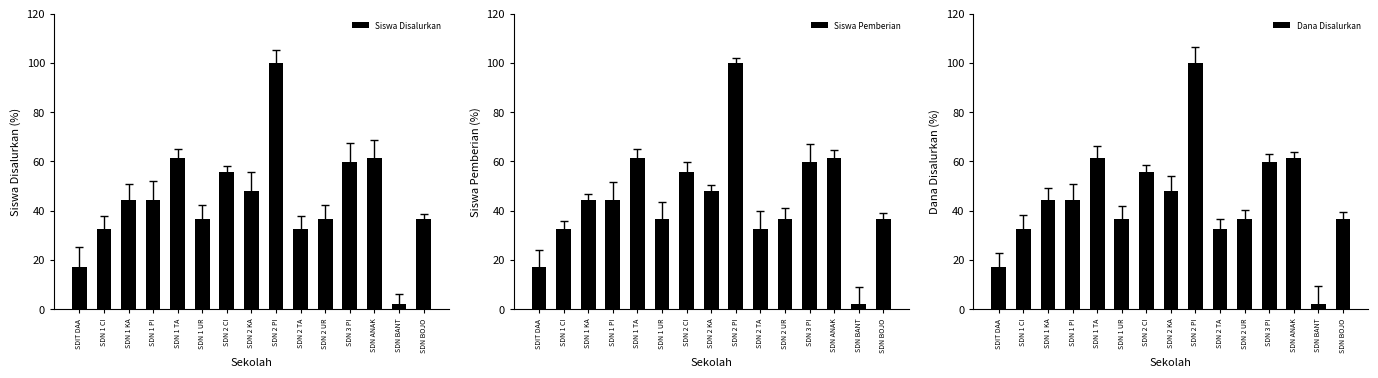

How many values in the Siswa Disalurkan series are below 44?

7